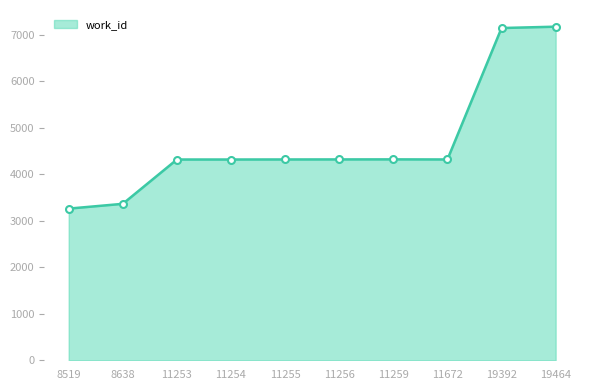

What is the value of the 7th point from the left?

4320